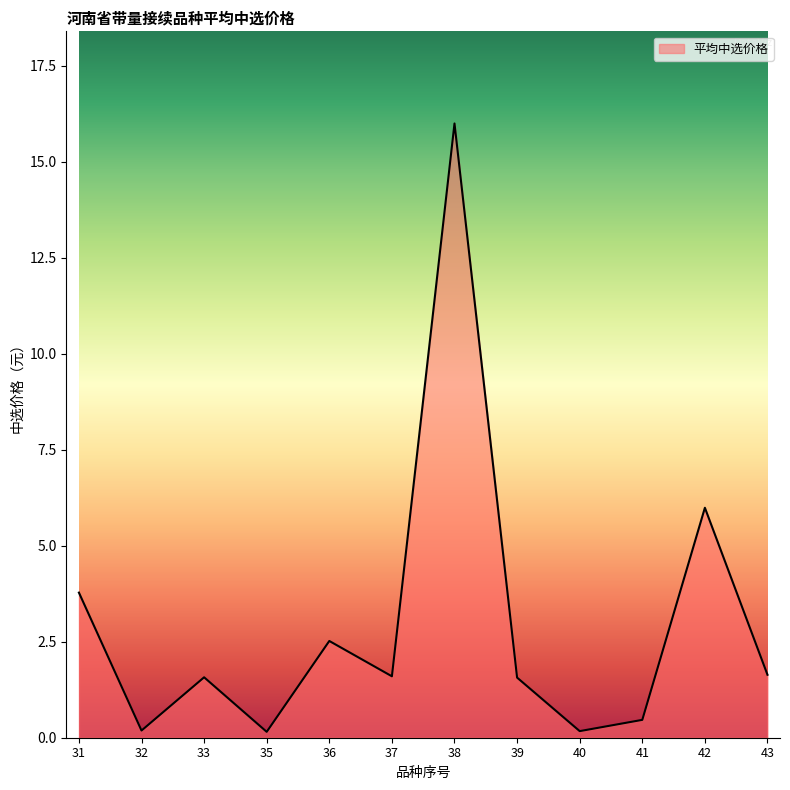

How many lines are shown in the chart?

1